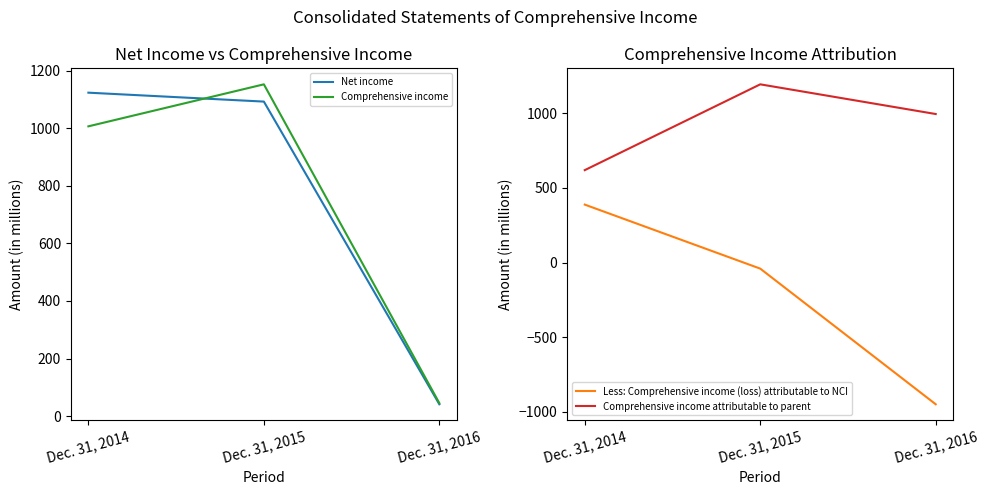

Which has a higher value, Dec. 31, 2016 or Dec. 31, 2014?

Dec. 31, 2014